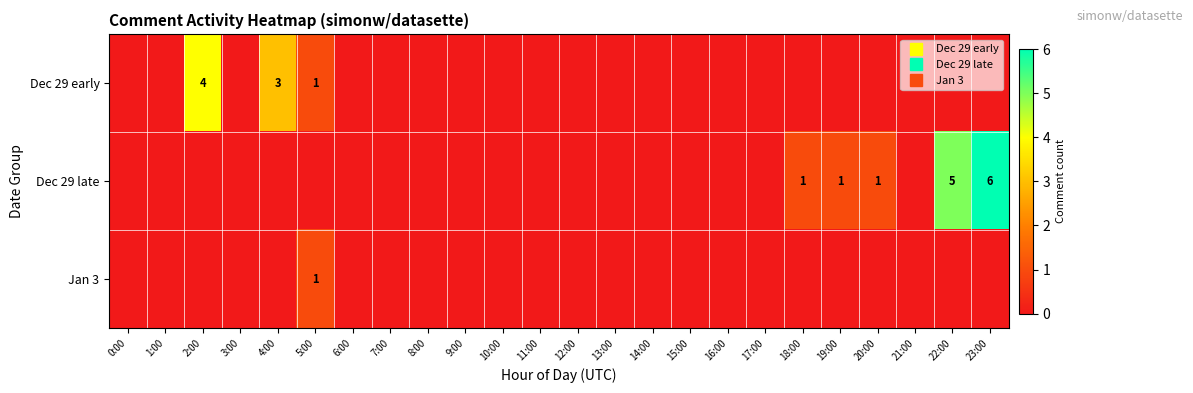

List the series in order of their overall mean, lowest first.

Jan 3, Dec 29 early, Dec 29 late